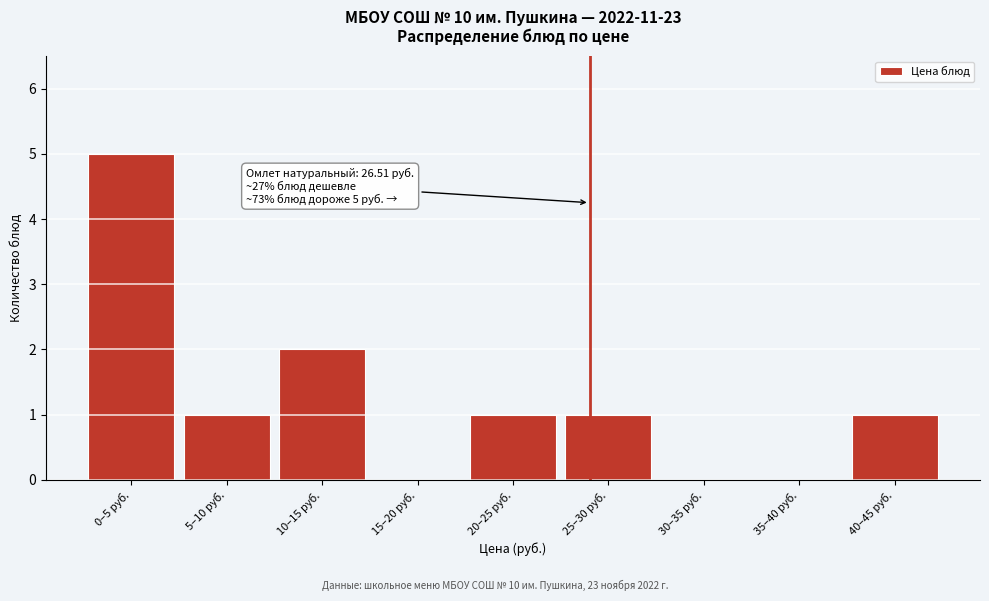

Reading left to right, extract all data points from this chart.

0–5 руб.=5	5–10 руб.=1	10–15 руб.=2	15–20 руб.=0	20–25 руб.=1	25–30 руб.=1	30–35 руб.=0	35–40 руб.=0	40–45 руб.=1